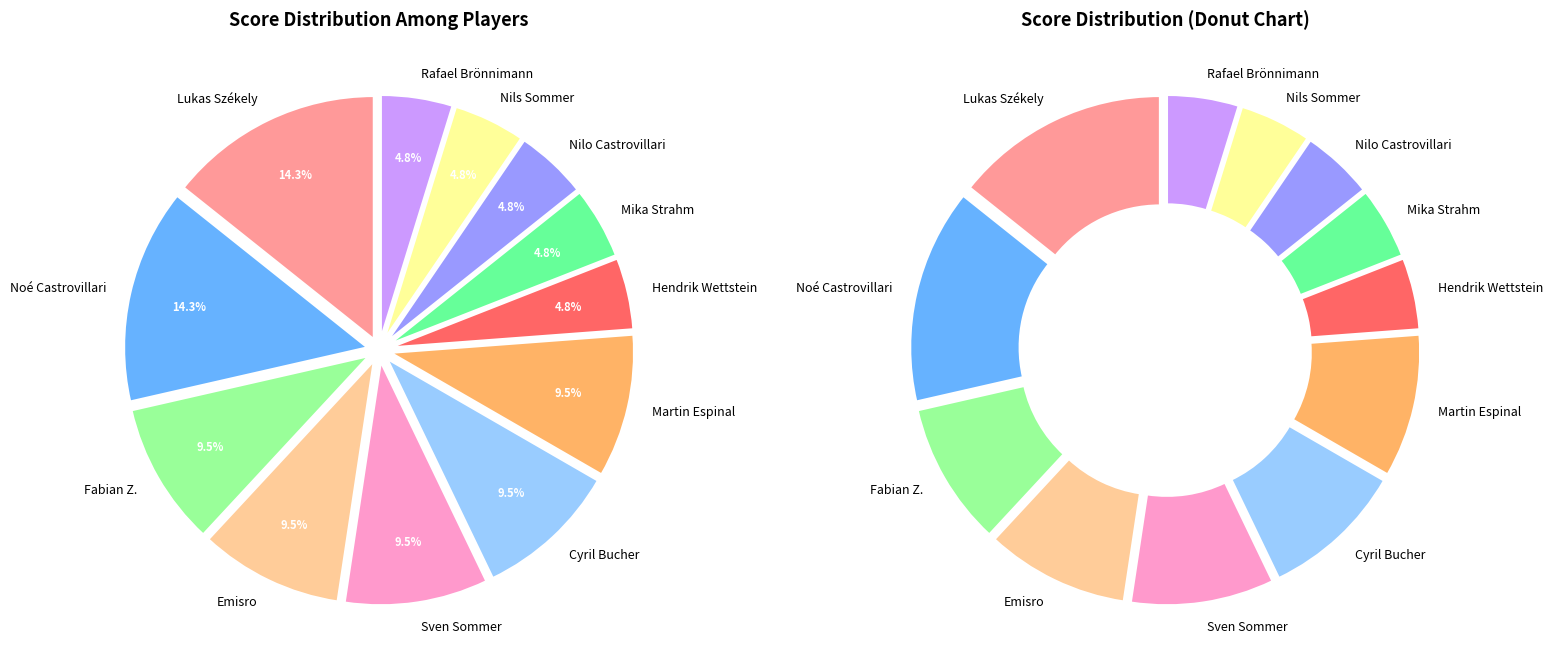

Which category has the biggest portion of the pie?

Lukas Székely